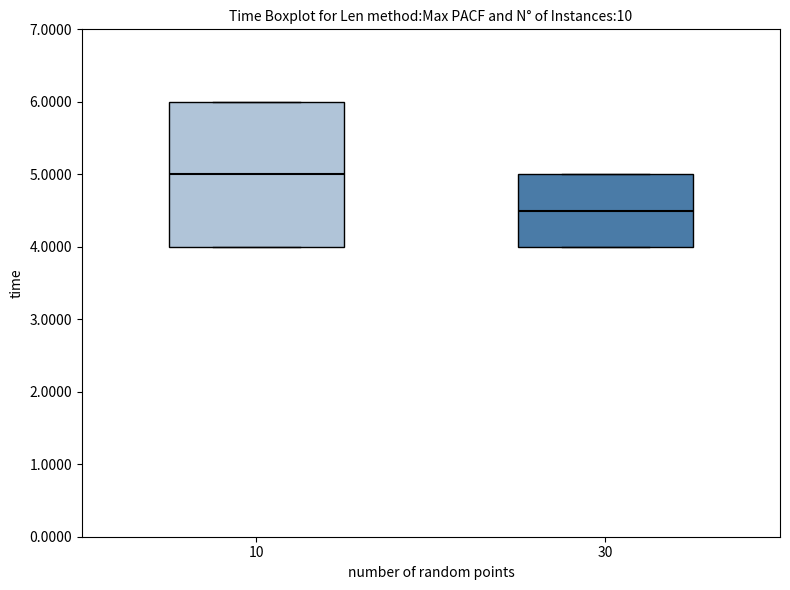

Where does the median line of the box at x = 10 sit on the y-axis? The values are not printed on the chart, so give them approximately, as read against the axis.

5.0